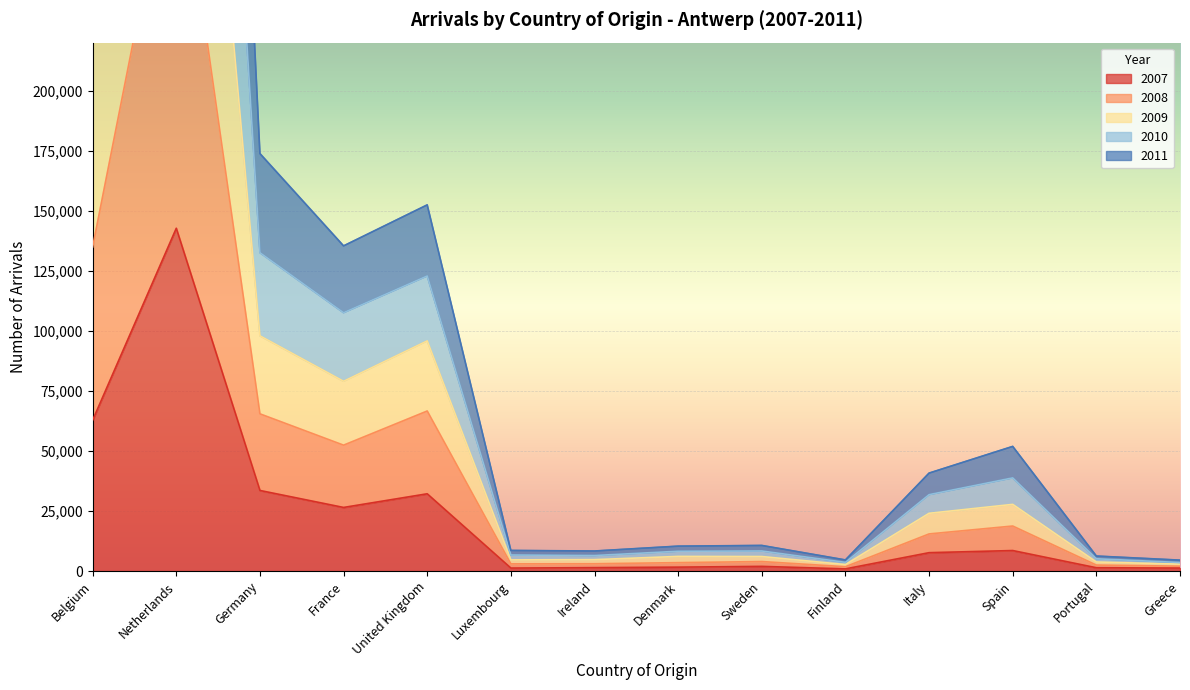

How many values in the 2010 series exceed 40794?

6